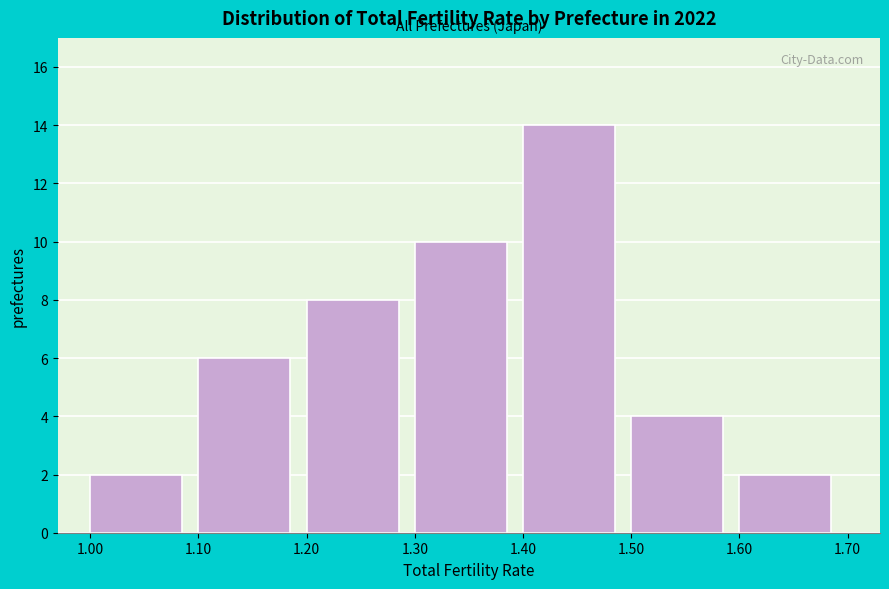

What is the height of the bar covering 1.40 to 1.50 on the x-axis? The values are not printed on the chart, so give them approximately, as read against the axis.

14